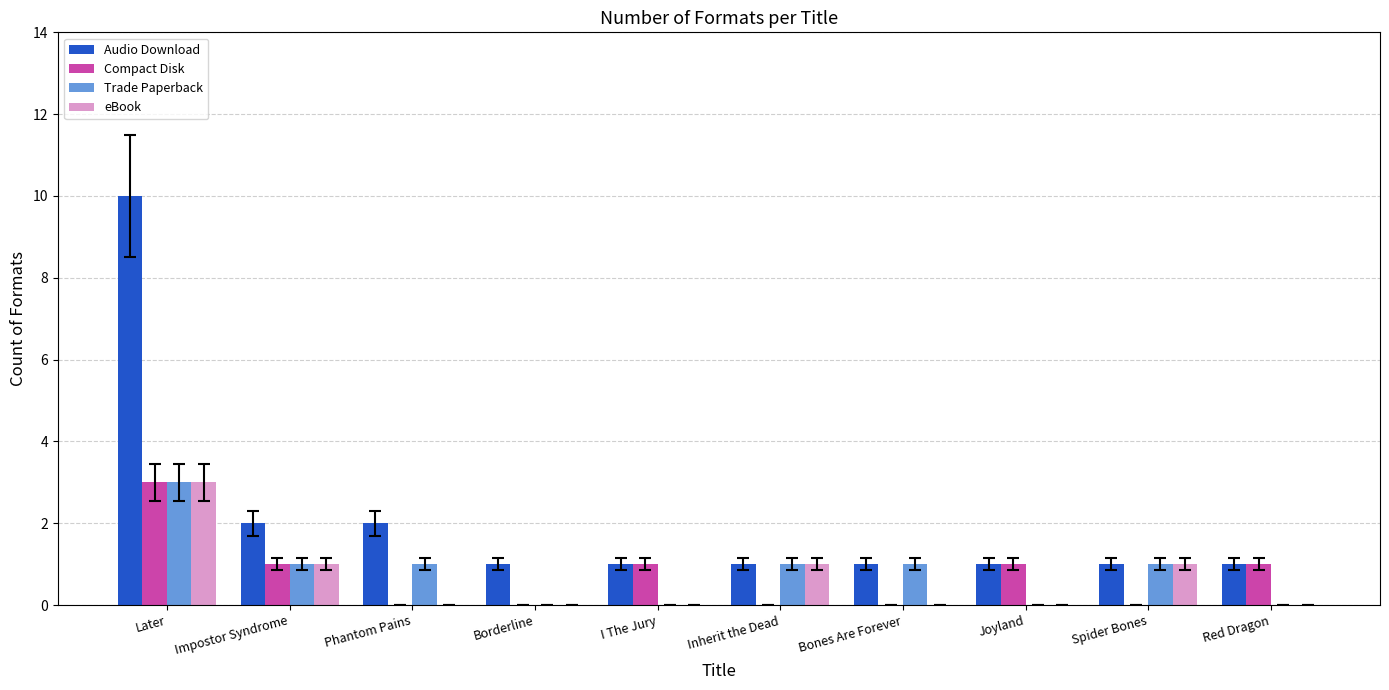

Reading left to right, what are all the values shown in this chart?

Audio Download: 10	2	2	1	1	1	1	1	1	1
Compact Disk: 3	1	0	0	1	0	0	1	0	1
Trade Paperback: 3	1	1	0	0	1	1	0	1	0
eBook: 3	1	0	0	0	1	0	0	1	0